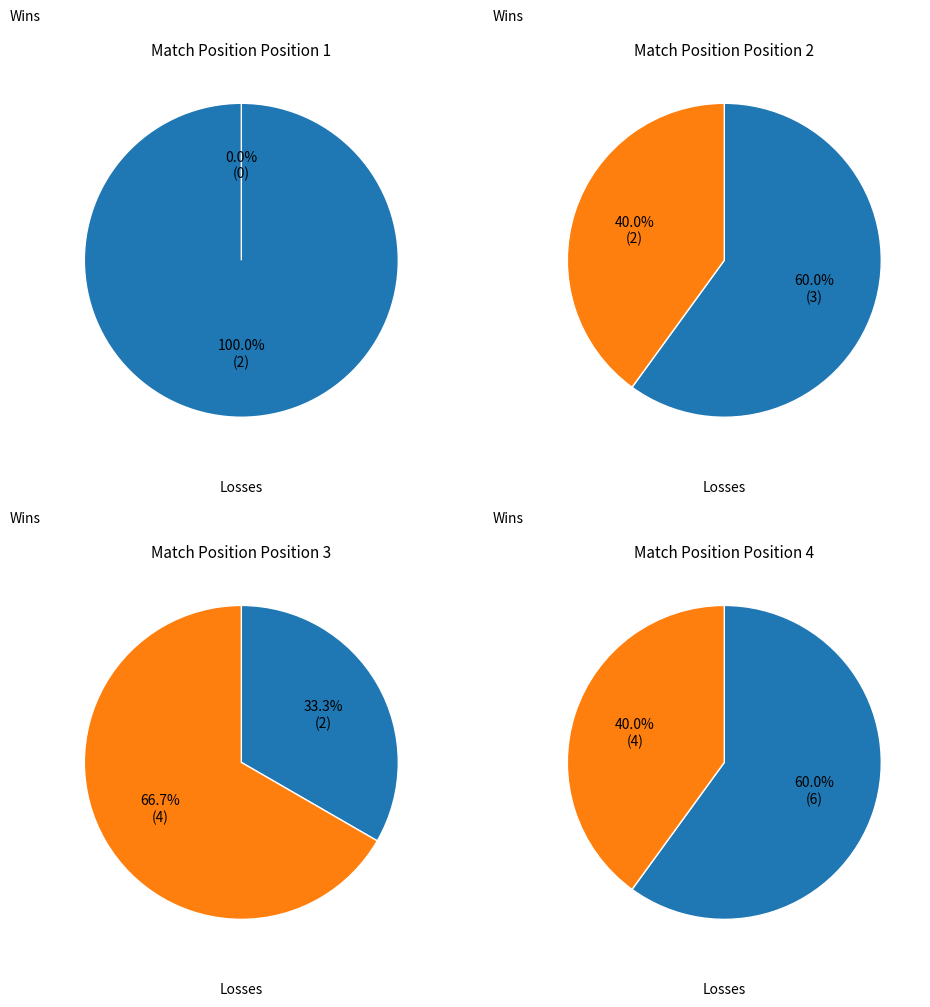

Does TotalWins represent more than half of the total?

Yes